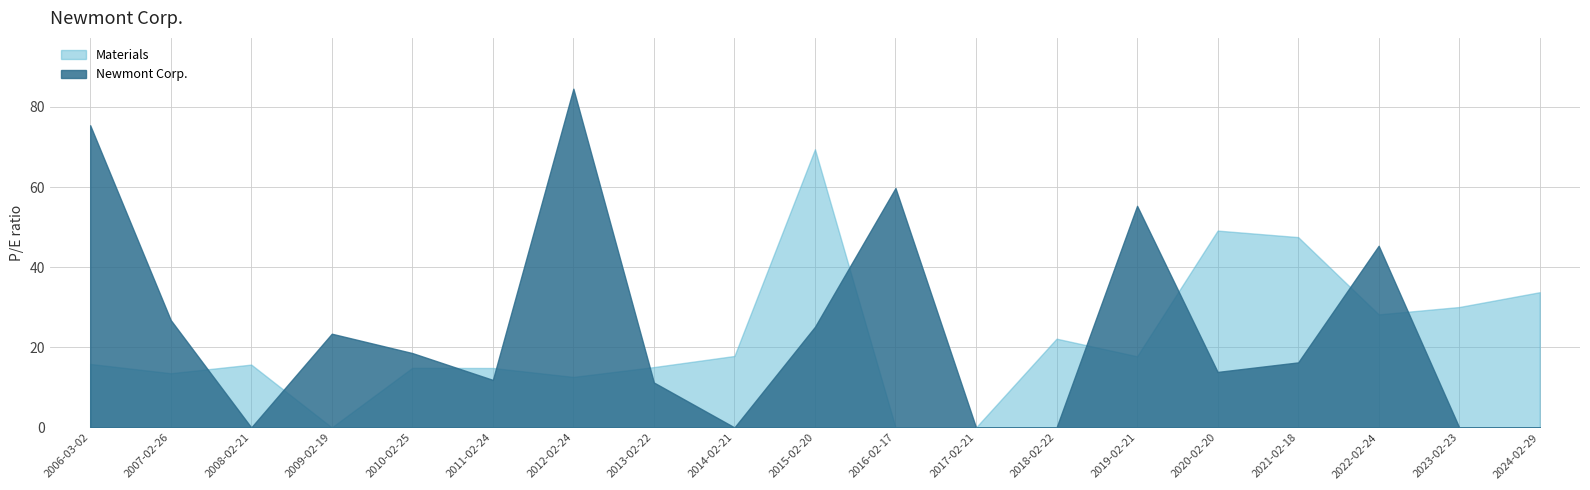

Where is Newmont Corp. nearest to the value 42?

2022-02-24